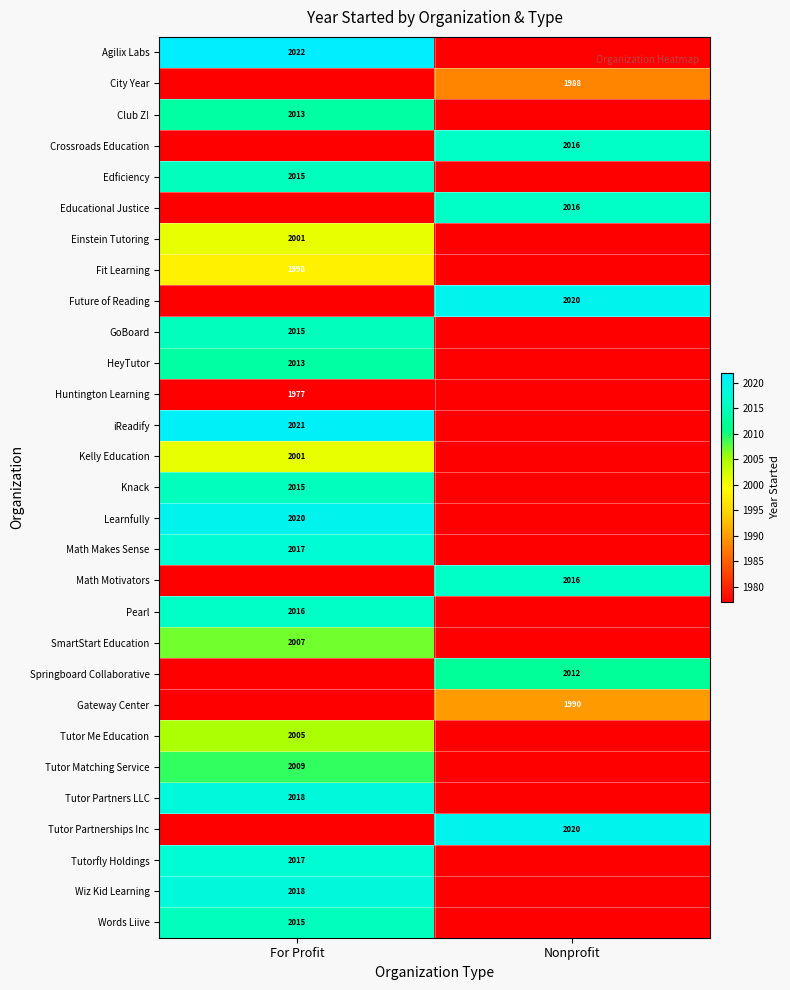

Count the number of data series in this chart.

29